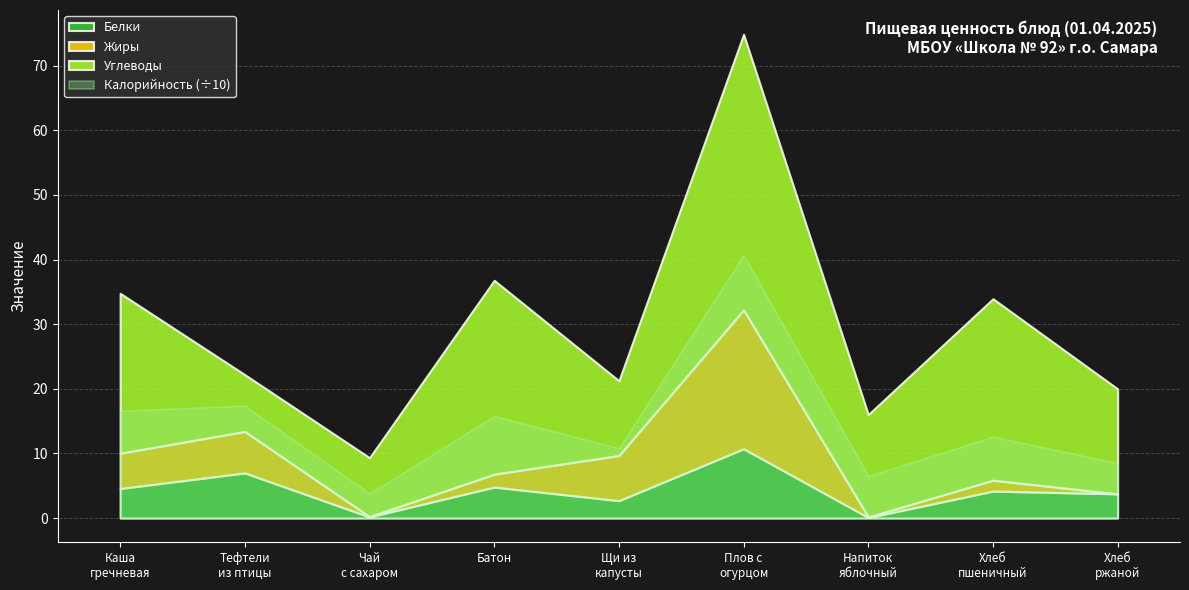

Reading left to right, transcribe all the data shown in this chart.

Калорийность: 166.0	174.0	38.0	158.0	108.0	407.0	65.0	126.0	85.0
Белки: 4.6	7.0	0.2	4.8	2.7	10.7	0.1	4.2	3.8
Жиры: 5.5	6.4	0.0	2.0	7.0	21.5	0.1	1.7	0.0
Углеводы: 24.8	8.8	9.1	30.0	11.6	42.6	15.8	28.1	16.2